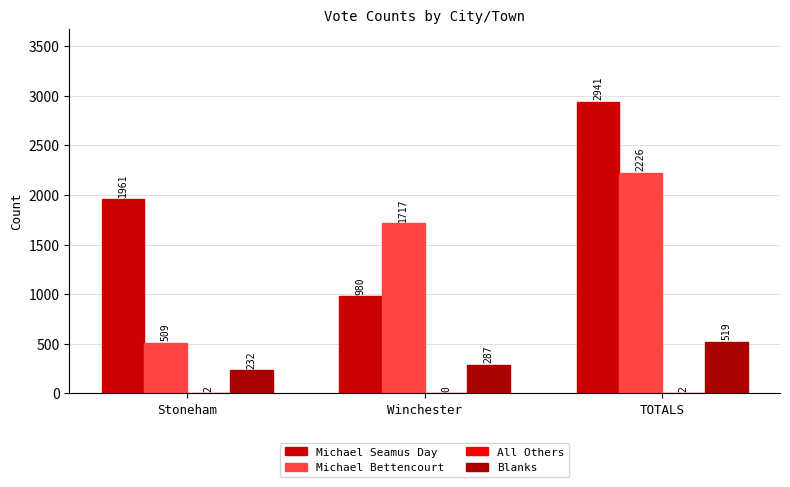

Count the number of categories in the chart.

3